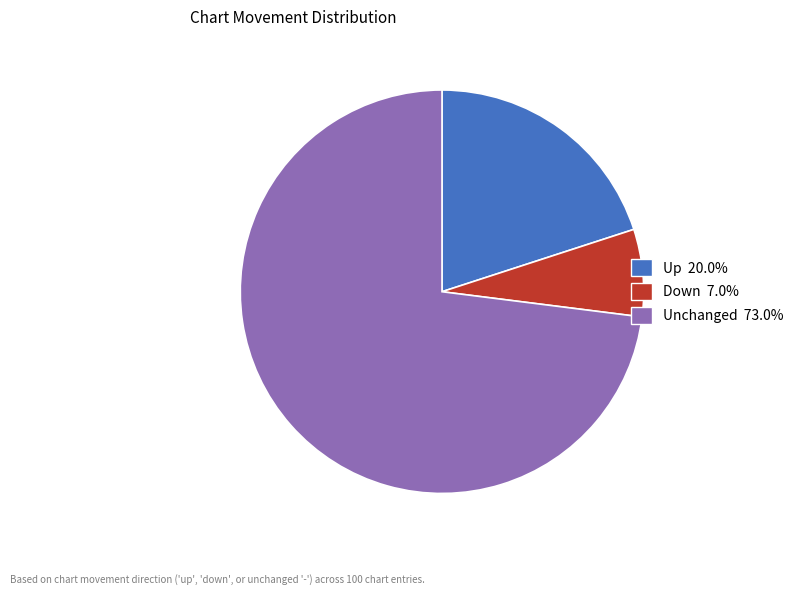

Count the number of slices in the pie.

3